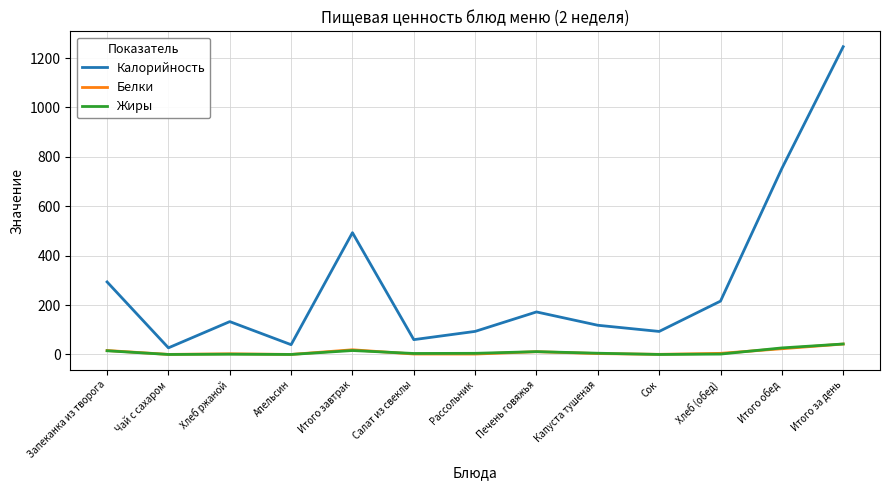

Does the chart have visible grid lines?

Yes